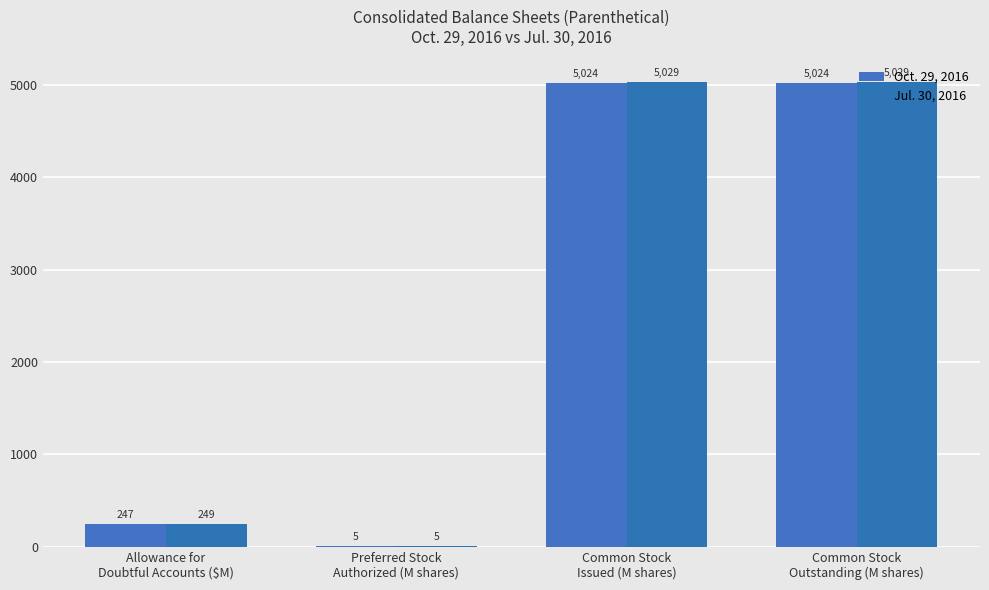

Are the bars horizontal?

No